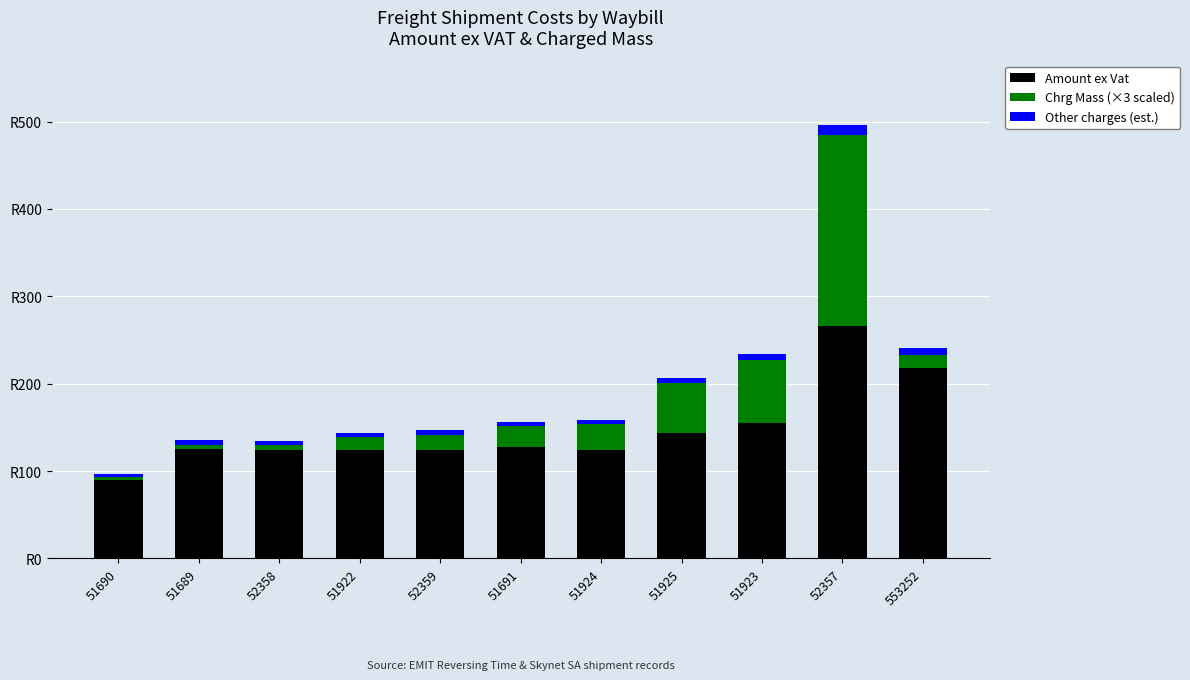

Is it true that Other charges (est.) equals 9.6 at 51923?

False